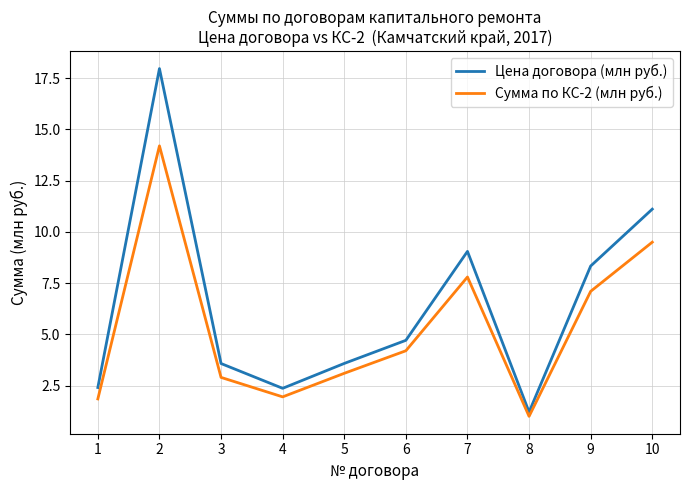

What is the total value across all series at 7?

16.8